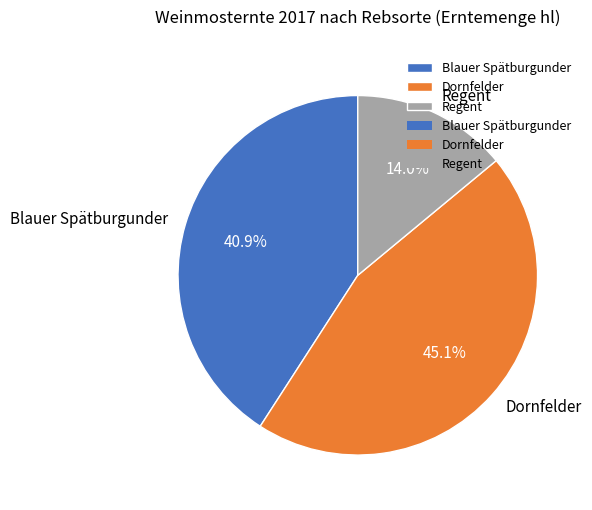

What is the total percentage of Dornfelder and Blauer Spätburgunder?

86.0%